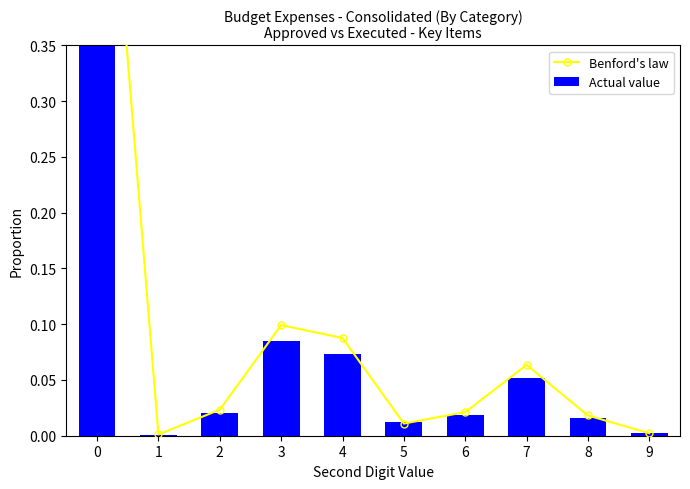

Reading left to right, transcribe all the data shown in this chart.

Benford's law: 0.7	0.0	0.0	0.1	0.1	0.0	0.0	0.1	0.0	0.0
Actual value: 0.7	0.0	0.0	0.1	0.1	0.0	0.0	0.1	0.0	0.0